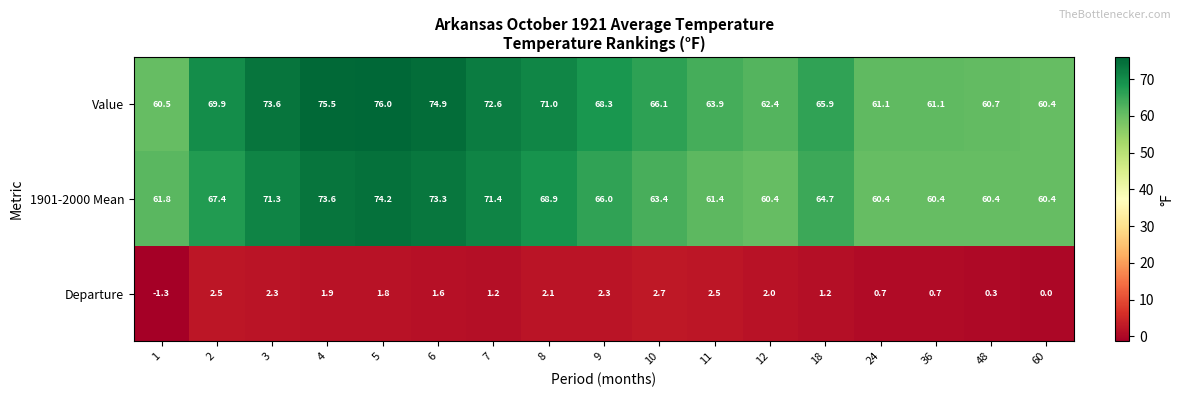

Which series has the largest total across all categories?

Value